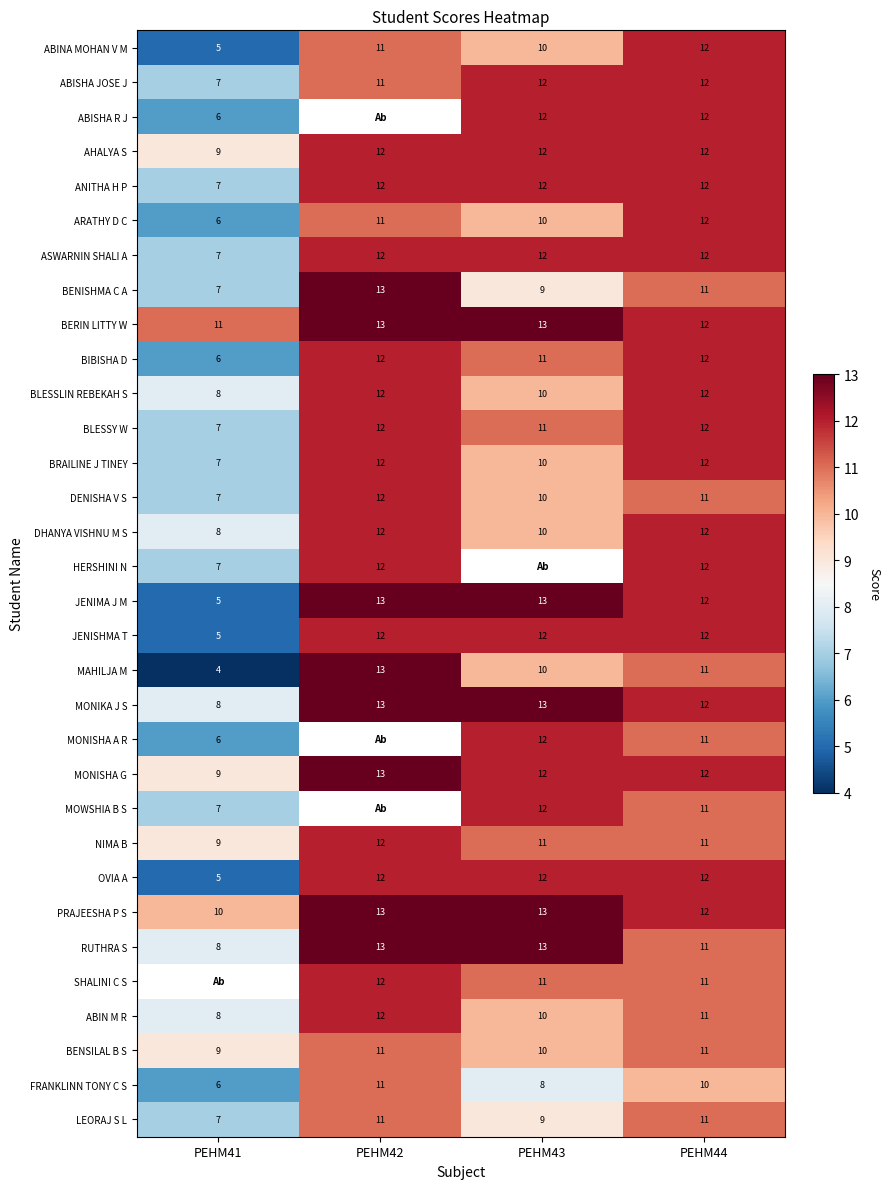

What is the spread (max minus min) of values at PEHM42?

2.0